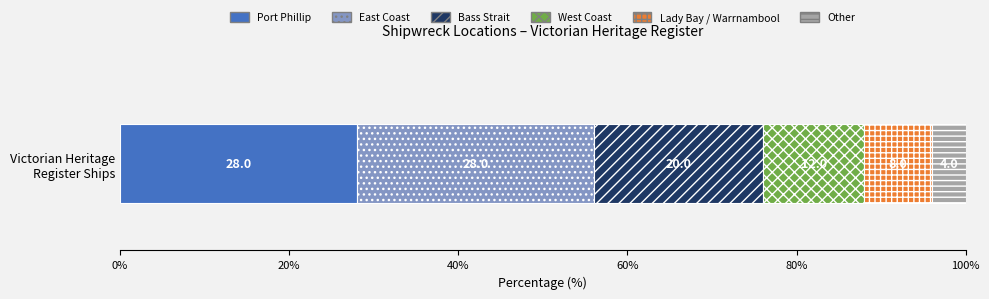

What is the maximum value for Port Phillip?

28.0